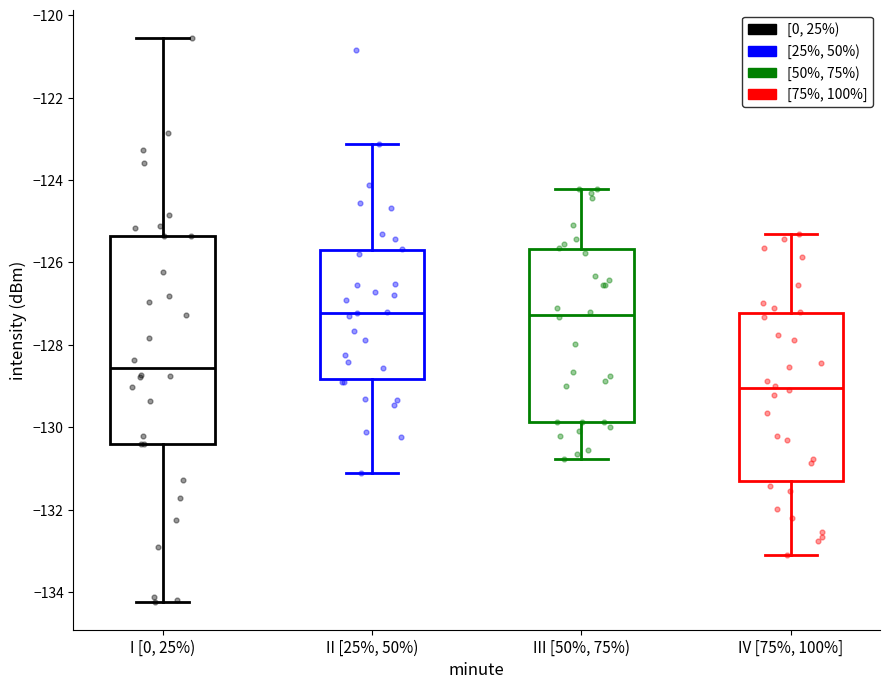

Which box has the lowest median line?

IV [75%, 100%]